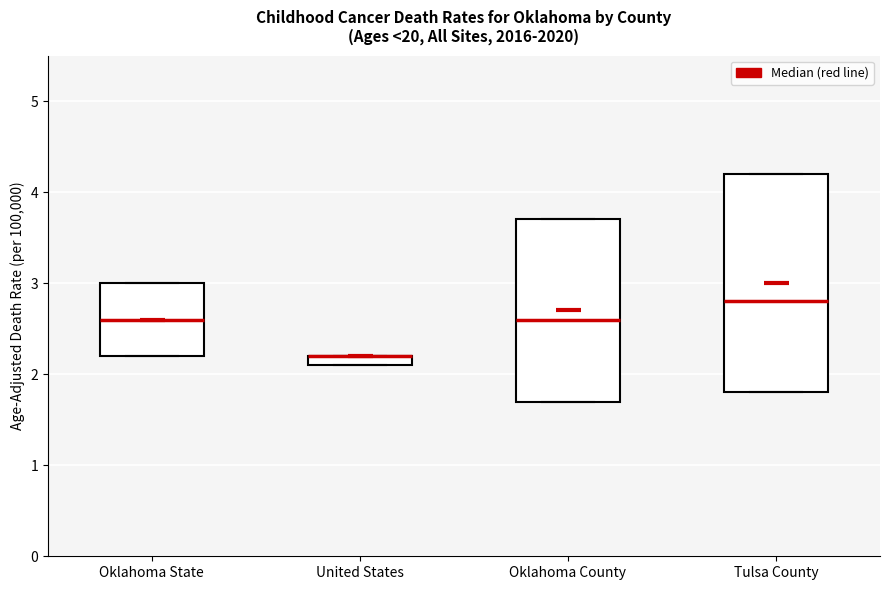

Comparing the boxes themselves (not the whiskers), which one is the tallest?

Tulsa County